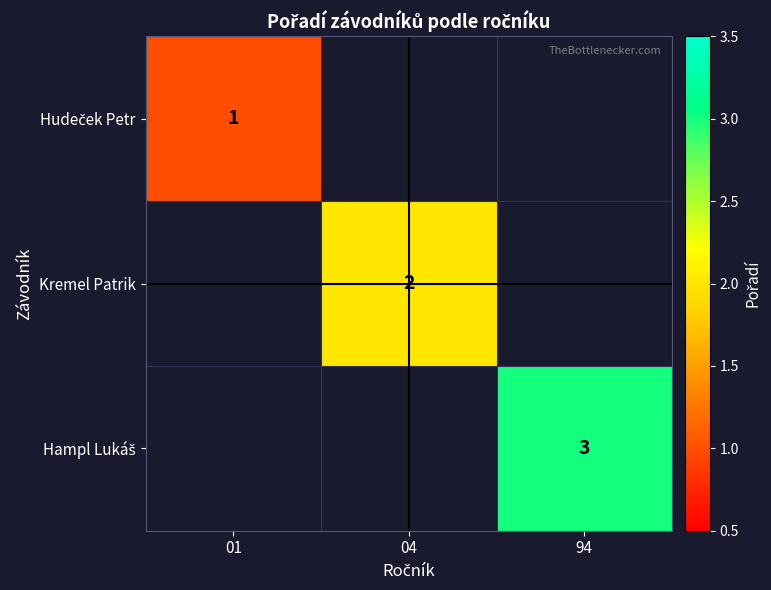

Which category has the highest value in the Kremel Patrik series?

01